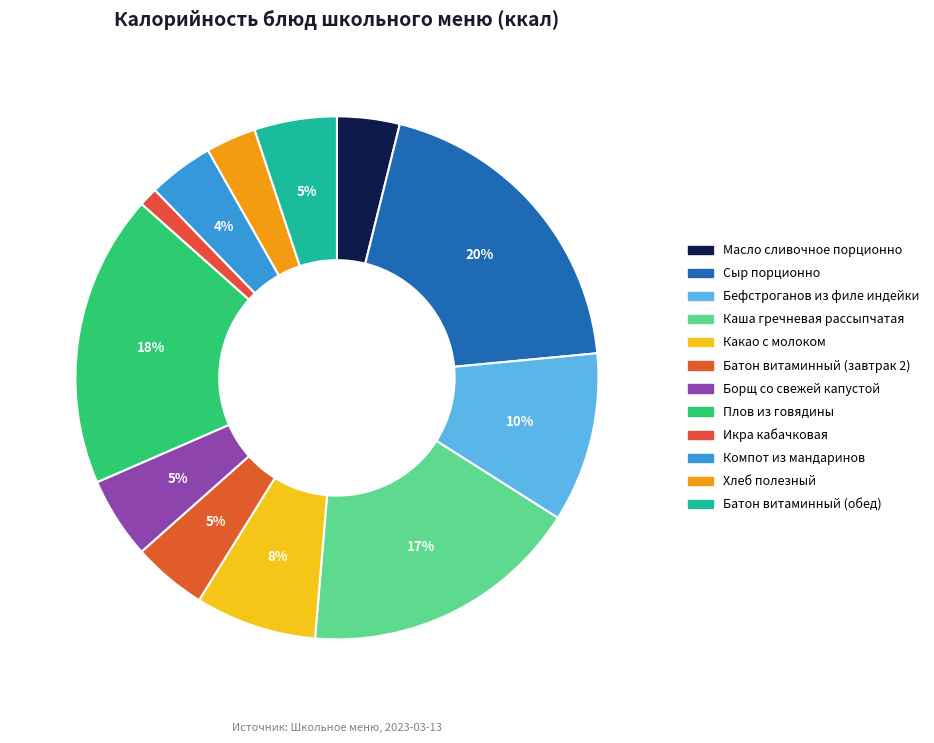

Rank the categories by value from highest to lowest.

Сыр порционно, Плов из говядины, Каша гречневая рассыпчатая, Бефстроганов из филе индейки, Какао с молоком, Батон витаминный (обед), Борщ со свежей капустой, Батон витаминный (завтрак 2), Компот из мандаринов, Масло сливочное порционно, Хлеб полезный, Икра кабачковая